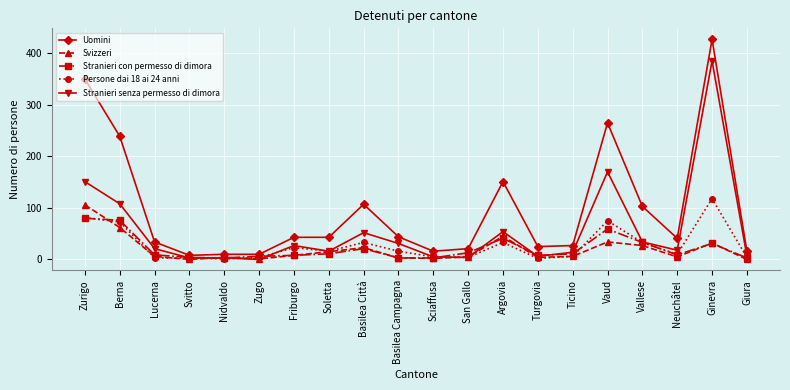

True or false: Uomini has more than 0 interior local peaks.

True